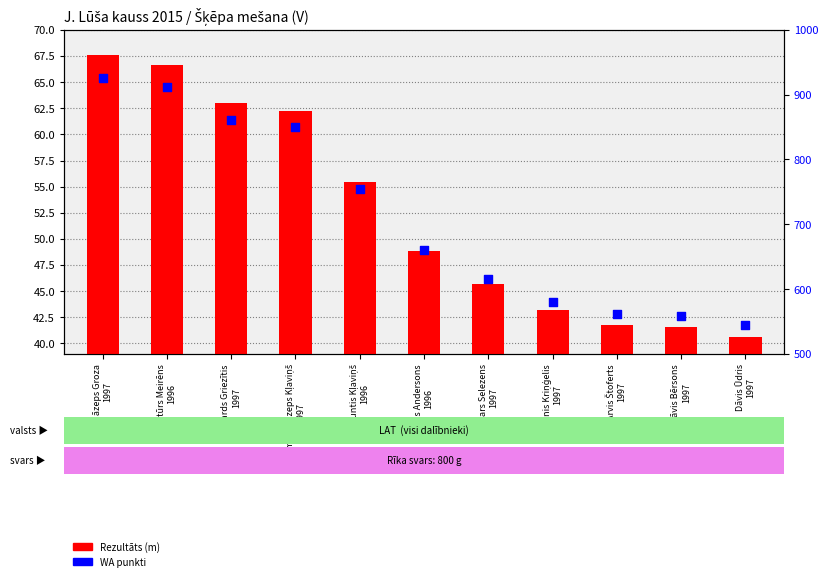

Which series has the largest Y range (max minus min)?

WA punkti